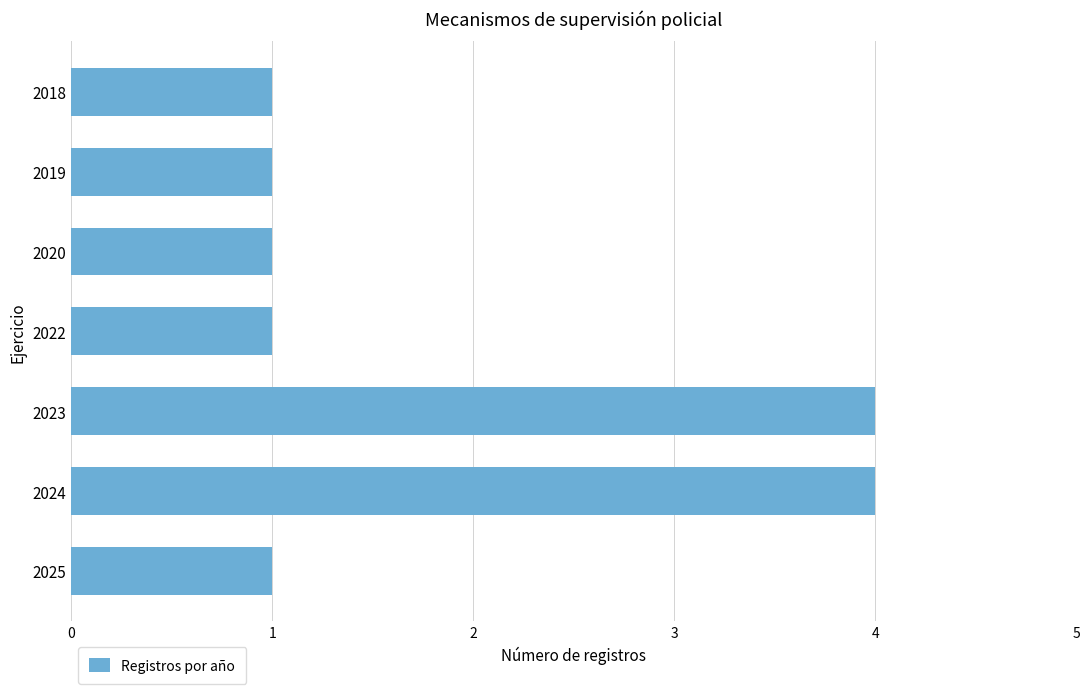

Does the chart contain any negative values?

No